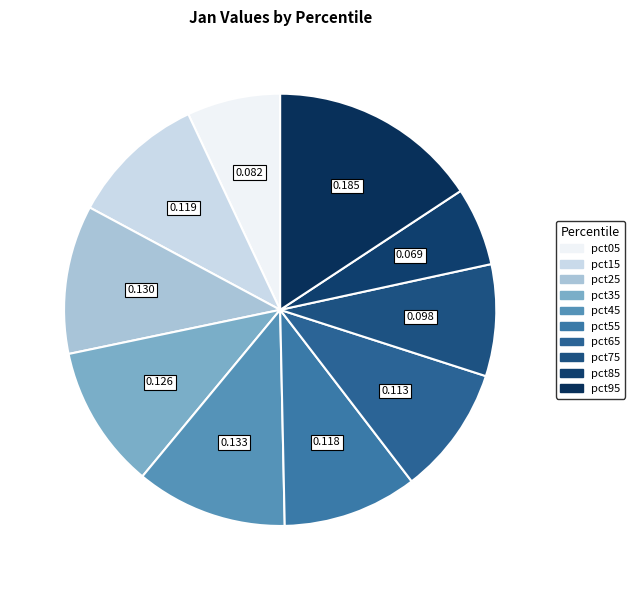

Is there any slice that represents more than half of the pie?

No